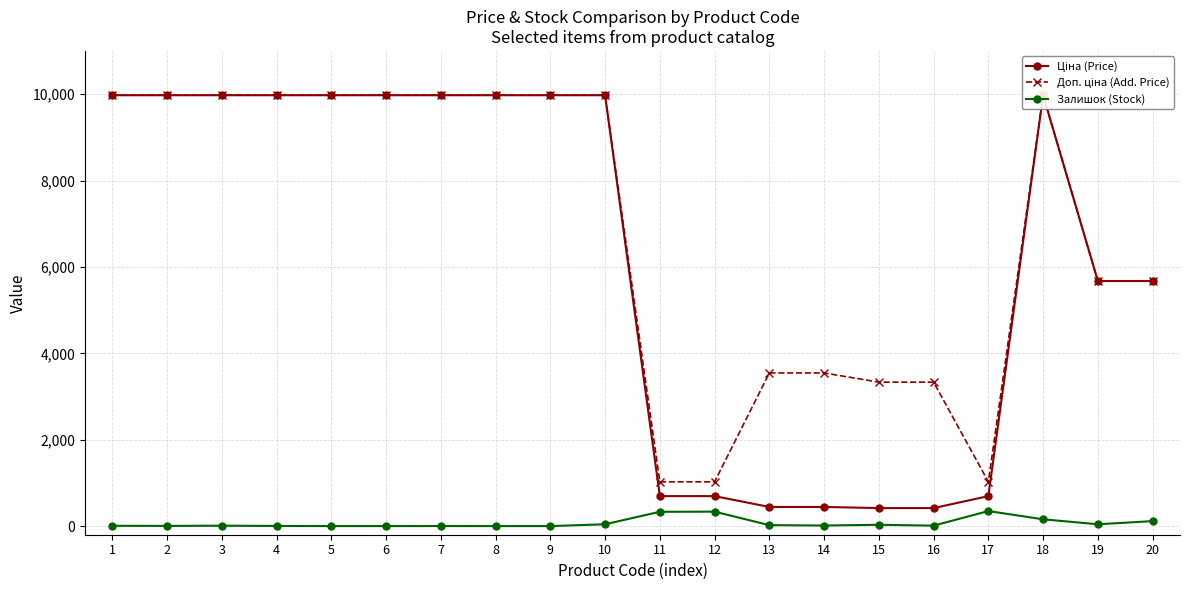

What is the sum of the Ціна (Price) values at 3 and 19?

15648.8